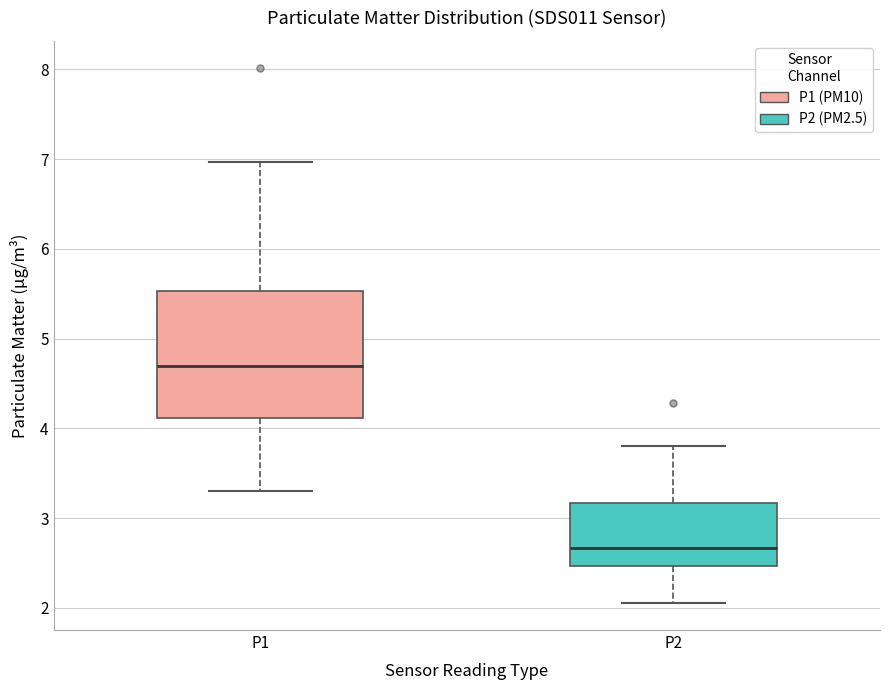

Which box is the tallest, from its lower edge to its upper edge?

P1